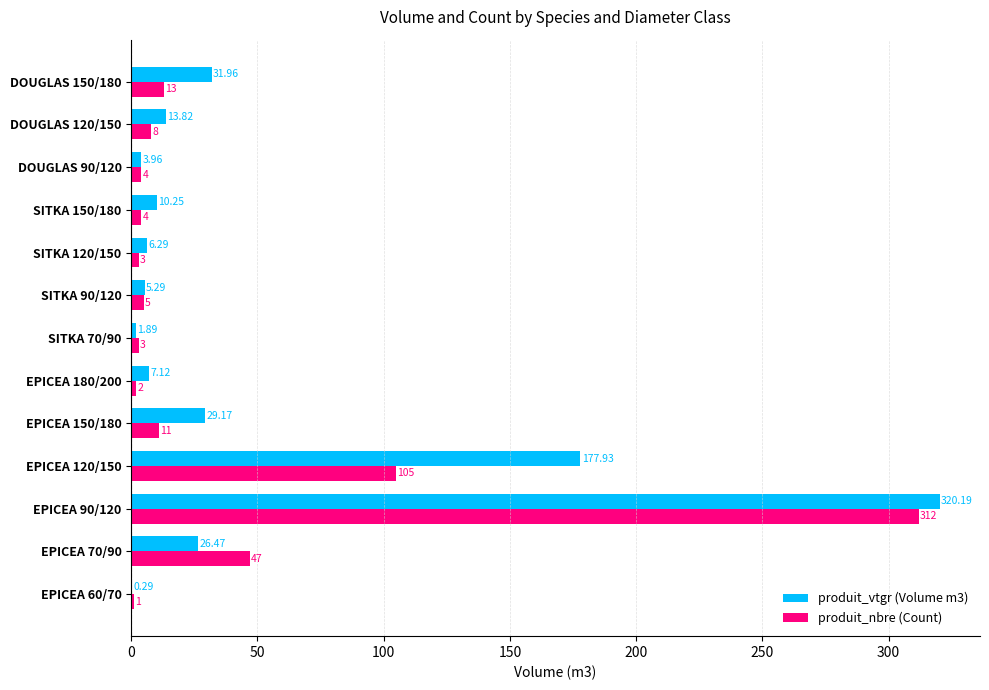

What is the sum of all produit_nbre (Count) values?

518.0